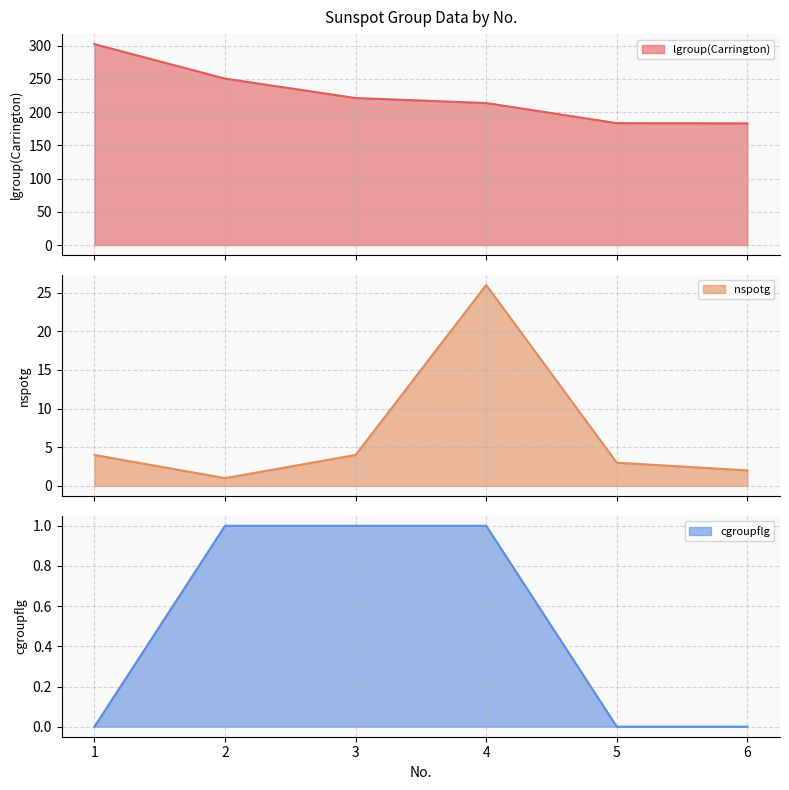

Reading right to left, transcribe all the data shown in this chart.

lgroup(Carrington): 6=183.2	5=183.5	4=213.8	3=221.3	2=250.5	1=302.4
nspotg: 6=2.0	5=3.0	4=26.0	3=4.0	2=1.0	1=4.0
cgroupflg: 6=0.0	5=0.0	4=1.0	3=1.0	2=1.0	1=0.0